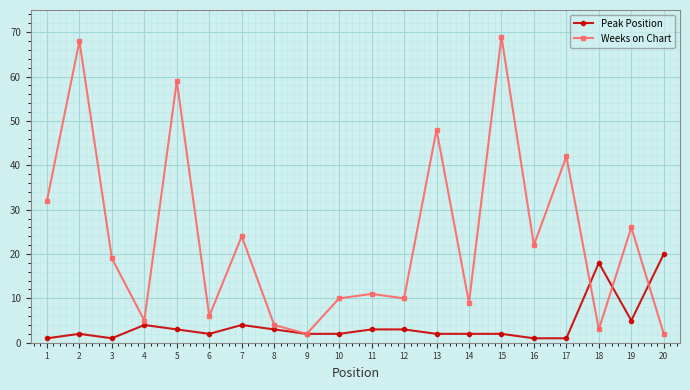

At 20, list the series in order from smallest to largest.

Weeks on Chart, Peak Position